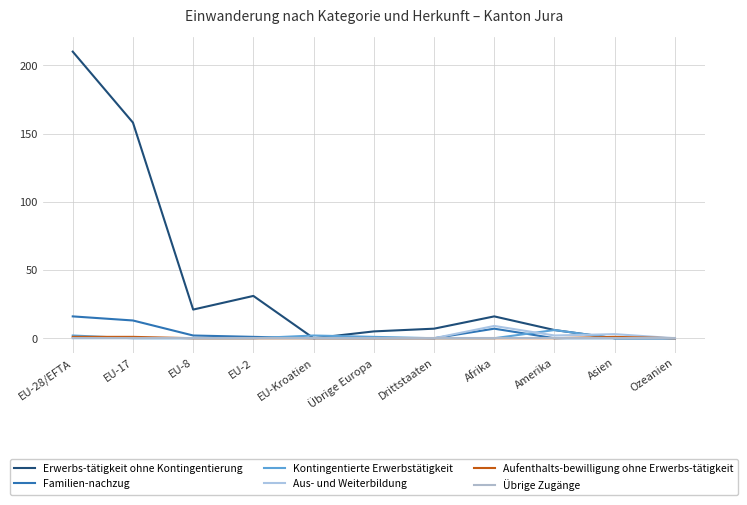

What is the difference between the maximum and minimum values in the Familien-nachzug series?

16